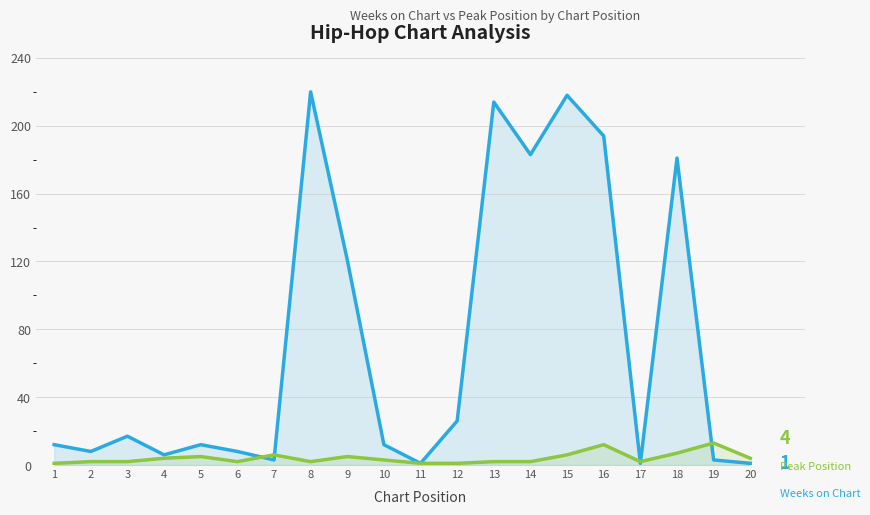

What is the value of the Weeks on Chart point at the 20th from the left?

1